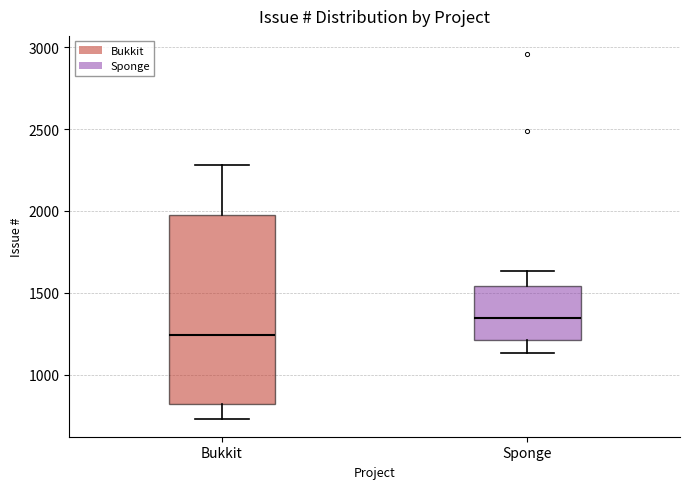

Which box is the tallest, from its lower edge to its upper edge?

Bukkit